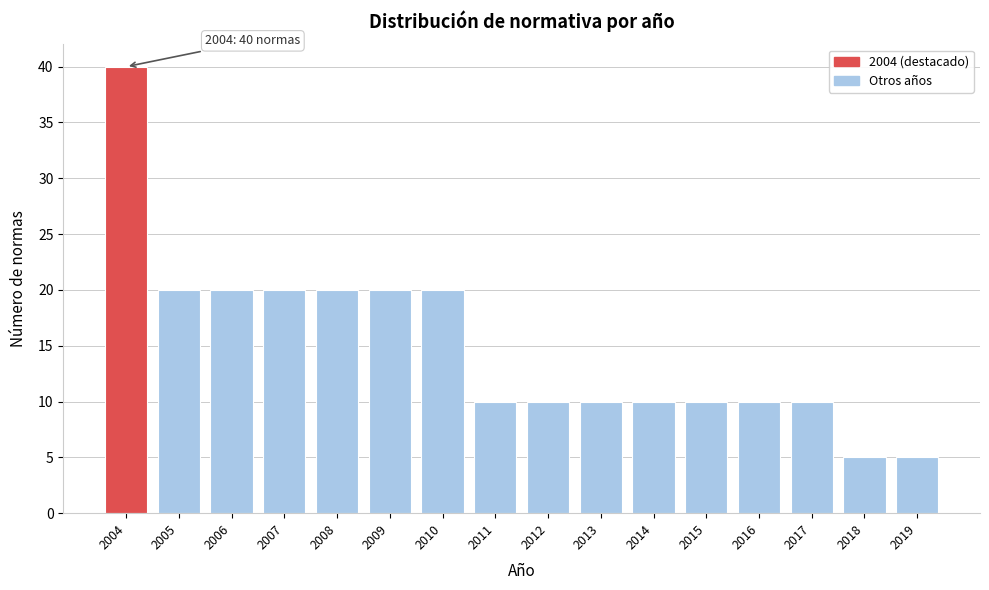

Reading left to right, extract all data points from this chart.

40	20	20	20	20	20	20	10	10	10	10	10	10	10	5	5